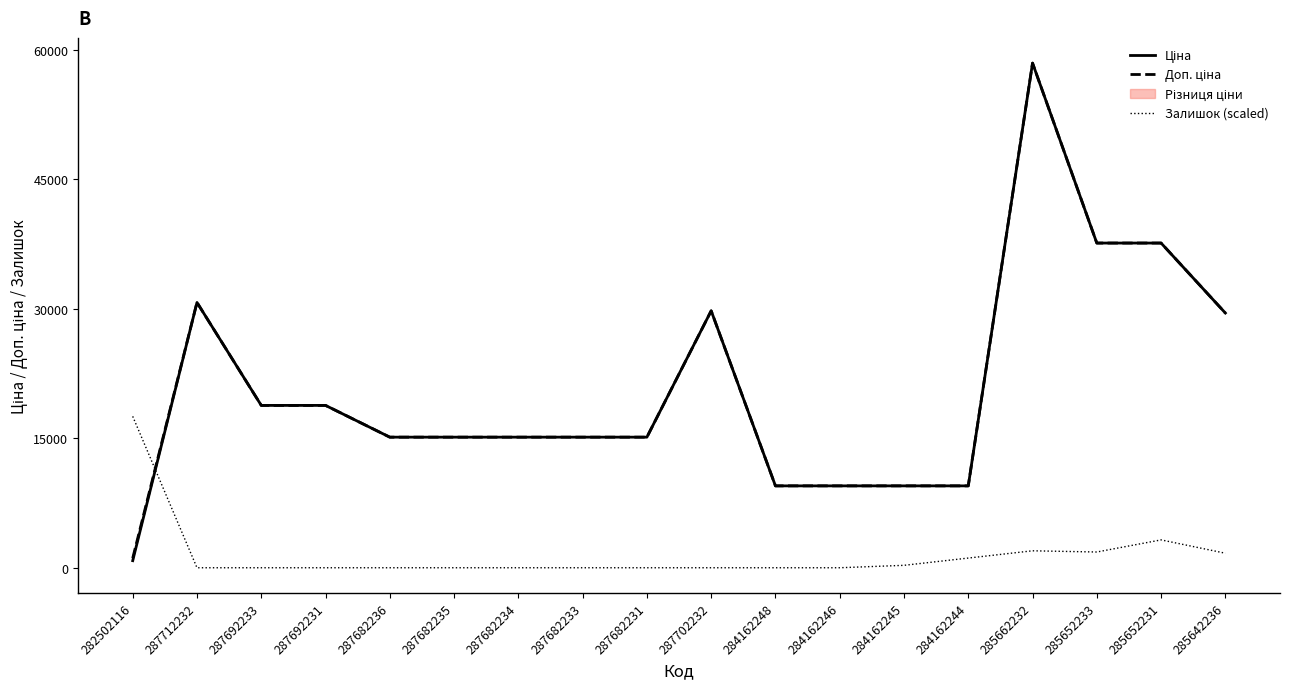

Is this an area chart (filled region under the line)?

No